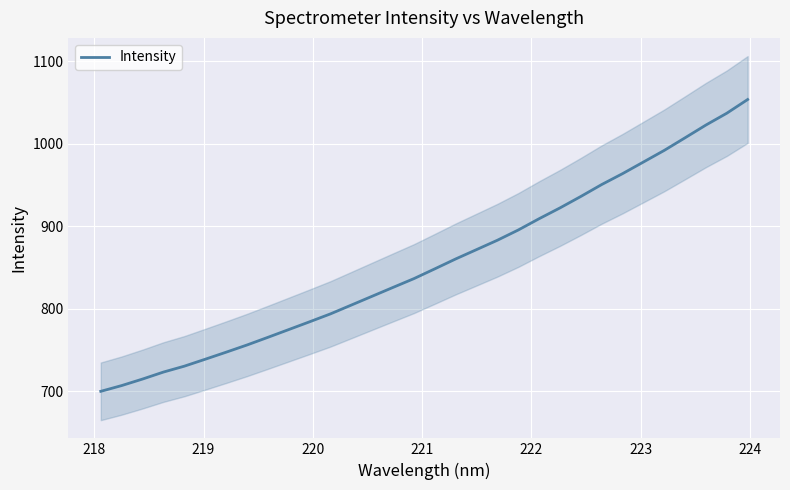

What is the difference between the second highest and second lowest values?

330.5